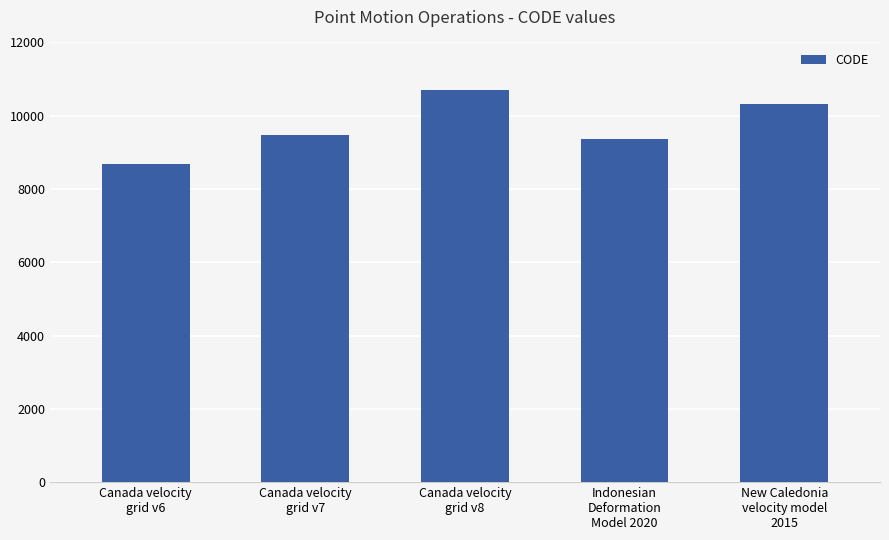

The chart shows a value of 5265 at Canada velocity
grid v7. True or false?

False